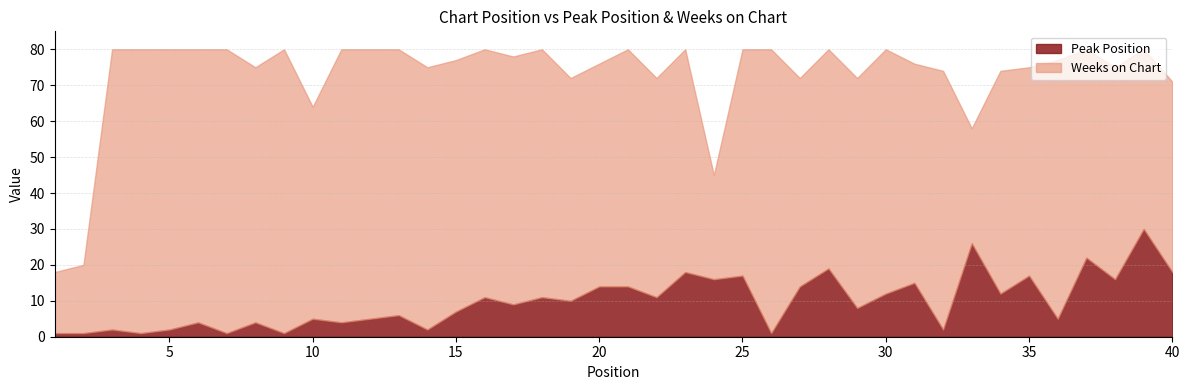

At which category is the sum across all series the highest?

39